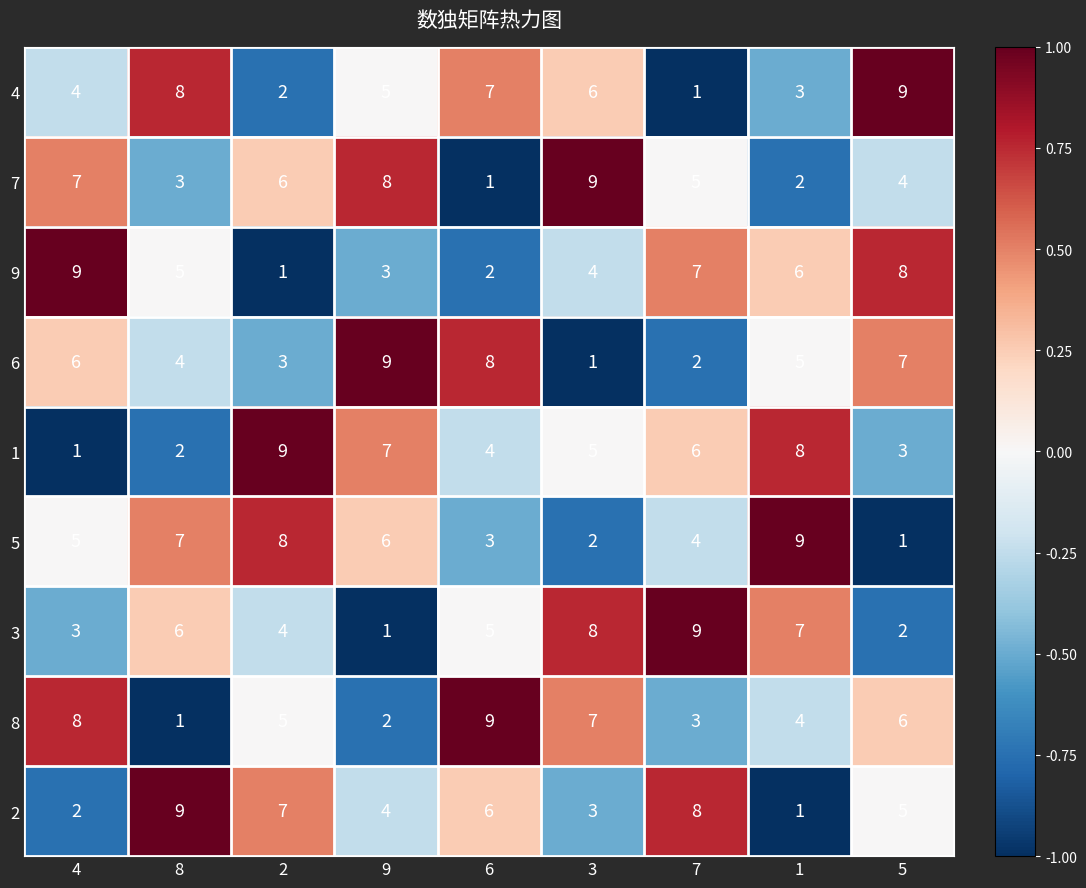

Count the 1 values in the range 3 to 7.

5